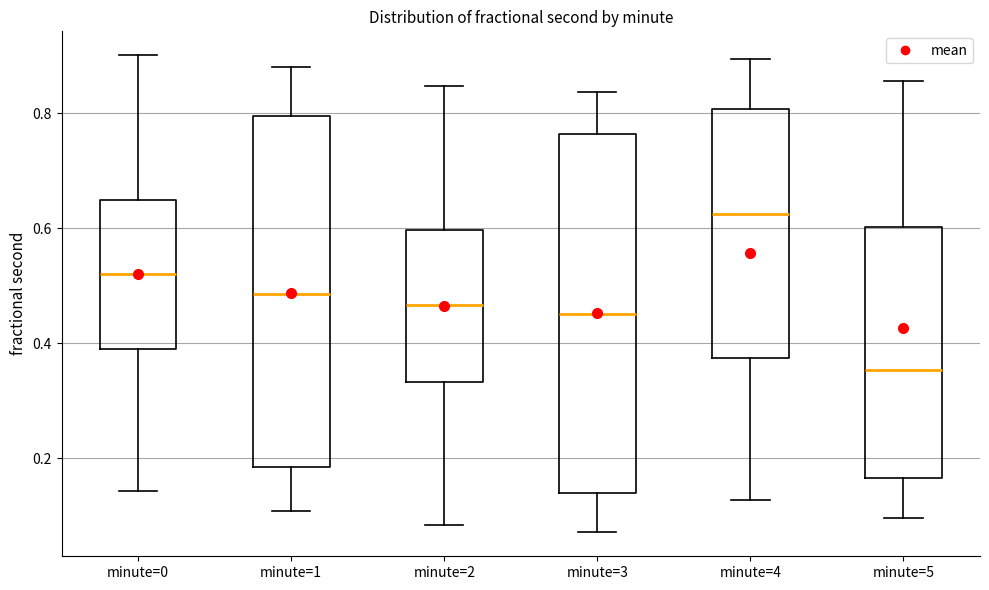

Which box's median line is the lowest?

minute=5